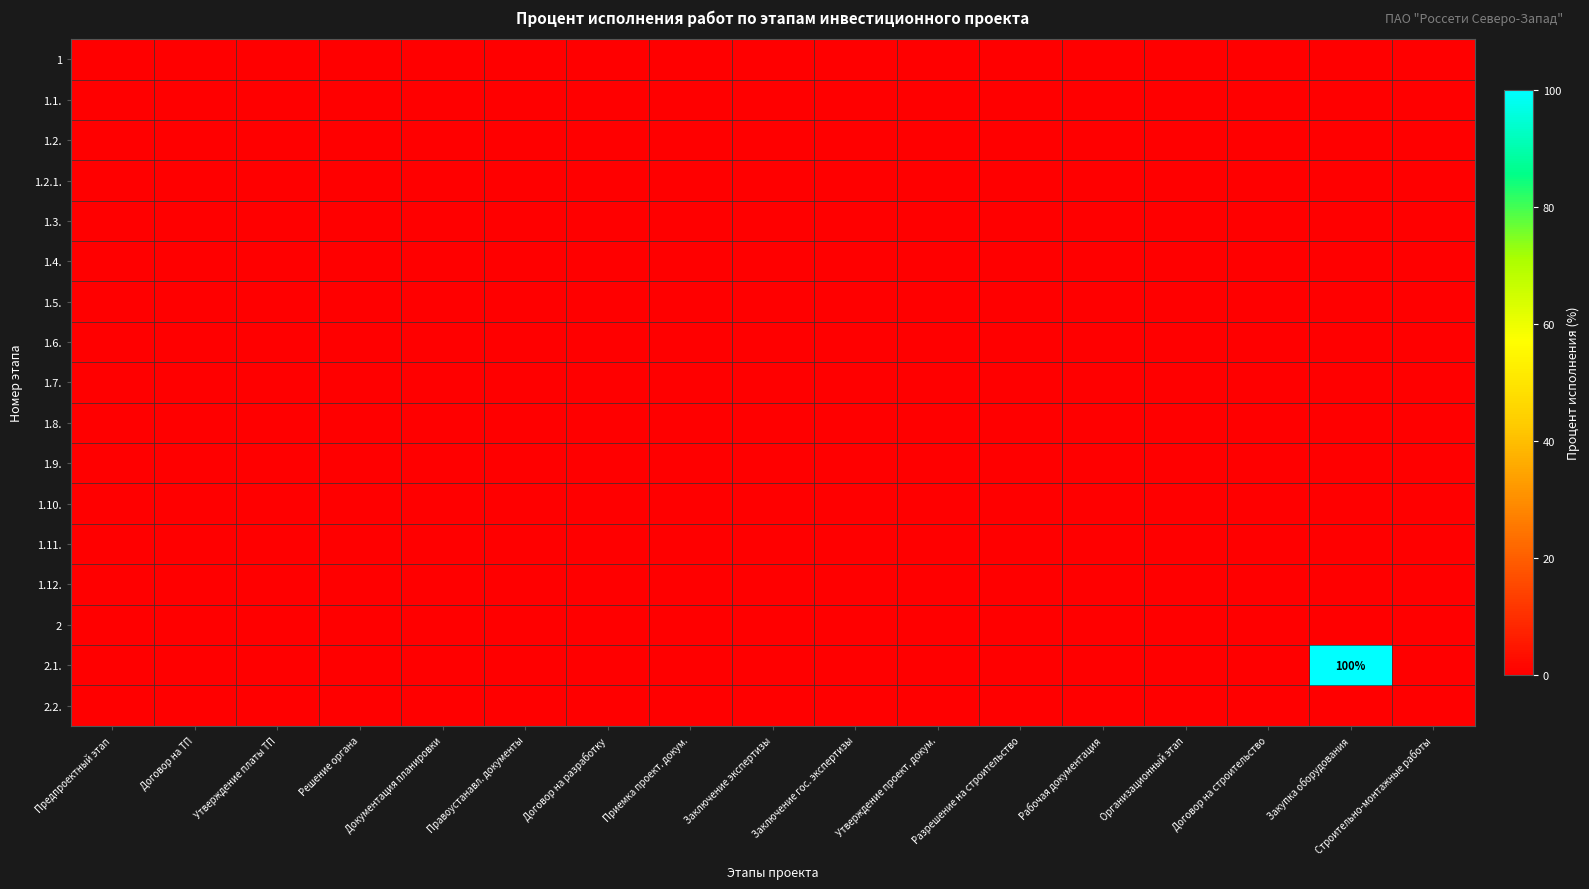

List the series in order of their peak value, highest first.

2.1., 1, 1.1., 1.2., 1.2.1., 1.3., 1.4., 1.5., 1.6., 1.7., 1.8., 1.9., 1.10., 1.11., 1.12., 2, 2.2.